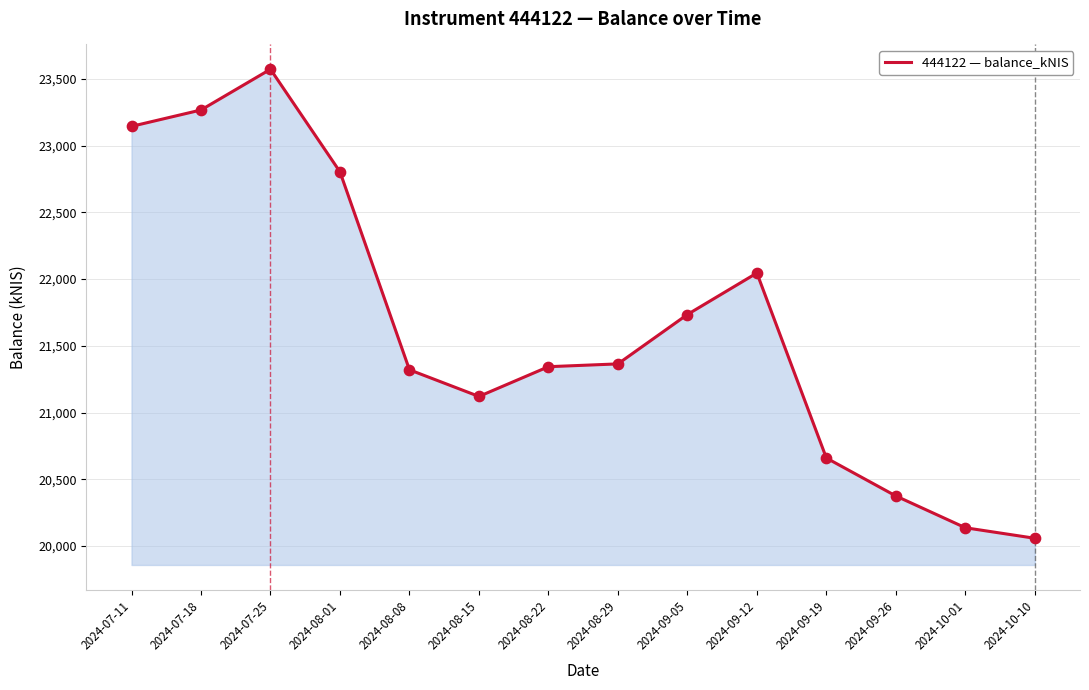

What is the change in value from 2024-08-08 to 2024-08-22?

+23.1